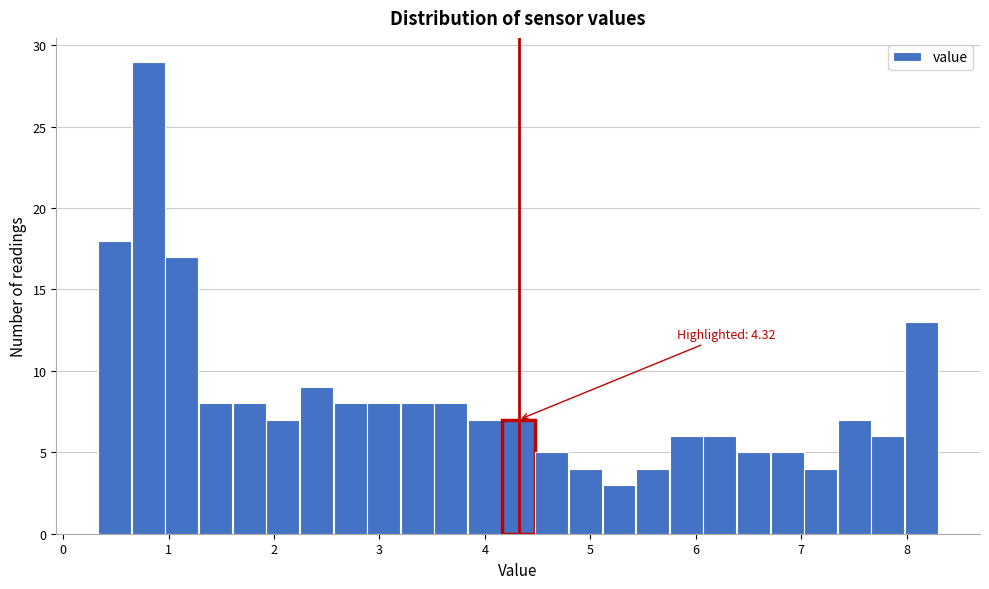

Around what value on the x-axis is the tallest bar? Give the approximate position of its centre, as read against the axis.

0.8